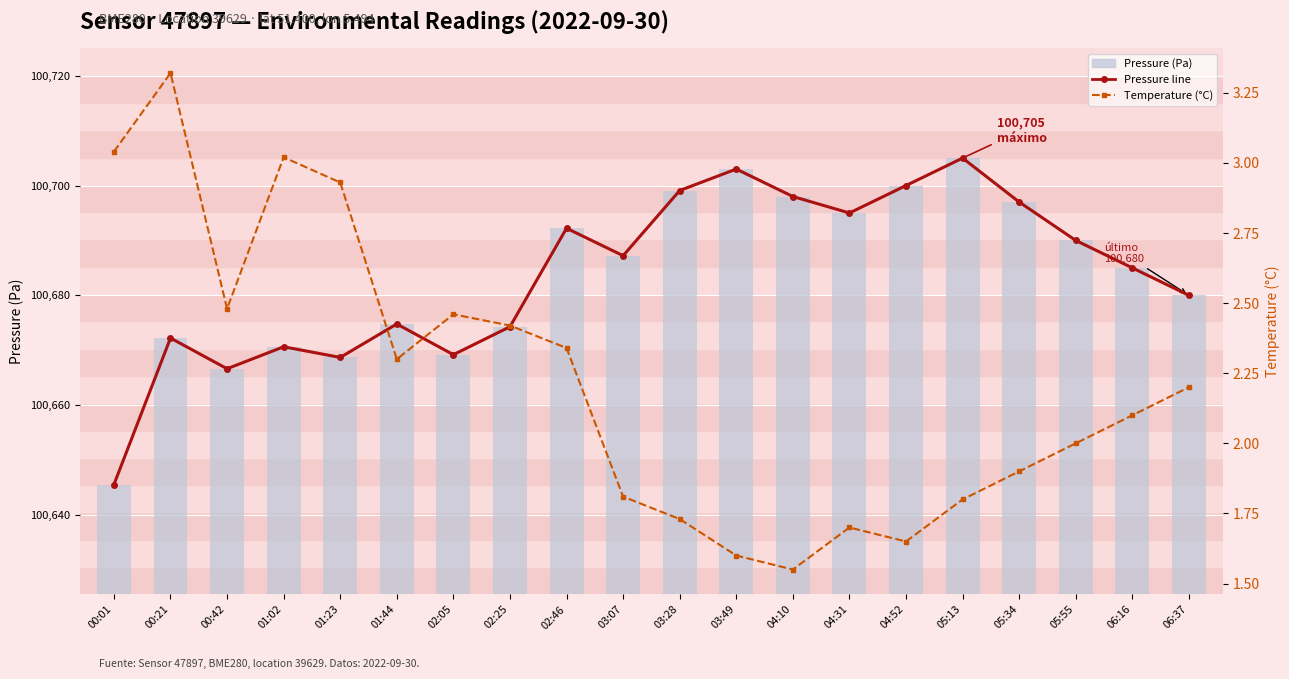

Rank the series at 02:46 from highest to lowest value.

pressure (line), pressure, temperature (°C)